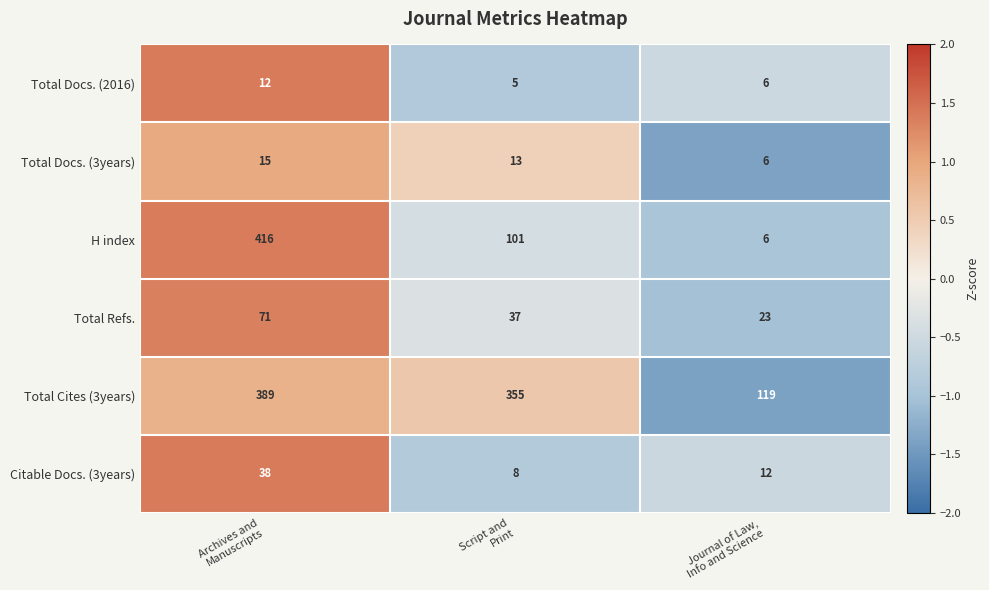

Reading left to right, list all the values displayed in this chart.

Total Docs. (2016): 12	5	6
Total Docs. (3years): 15	13	6
H index: 416	101	6
Total Refs.: 71	37	23
Total Cites (3years): 389	355	119
Citable Docs. (3years): 38	8	12